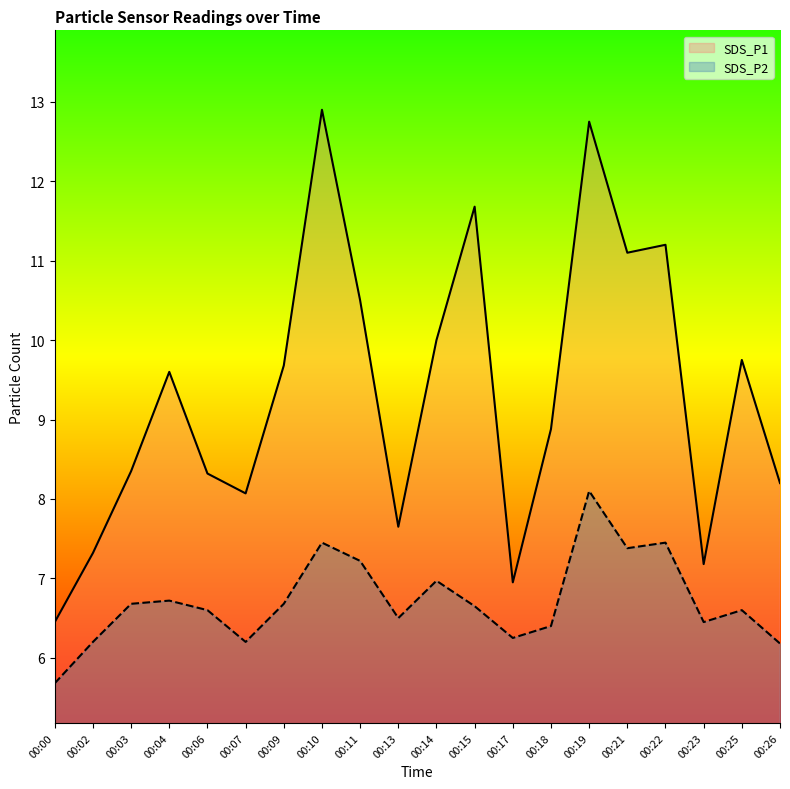

Which has a higher value, 00:23 or 00:11?

00:11